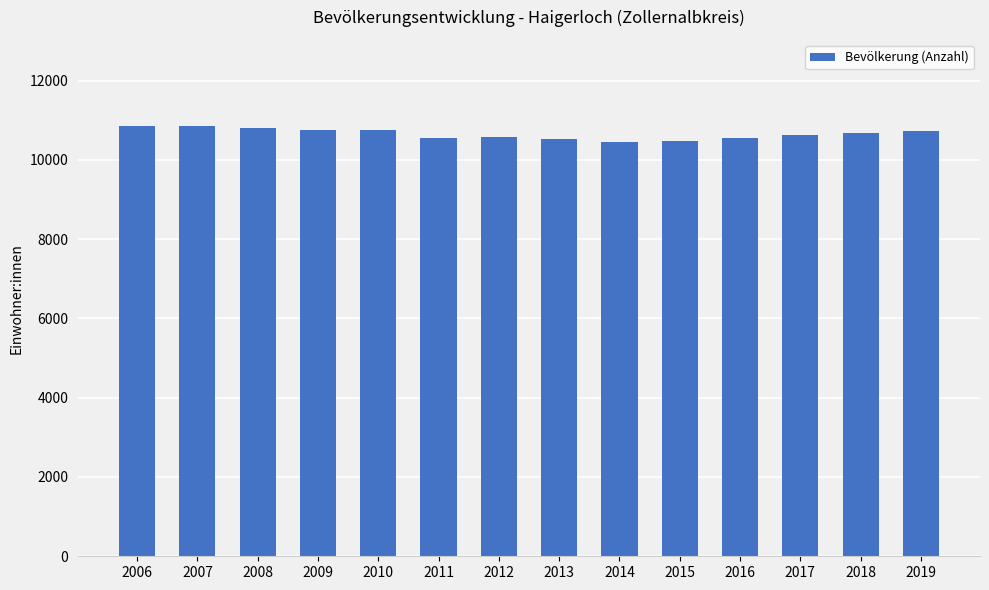

Read the value at 2010, to the nearest 50.

10750